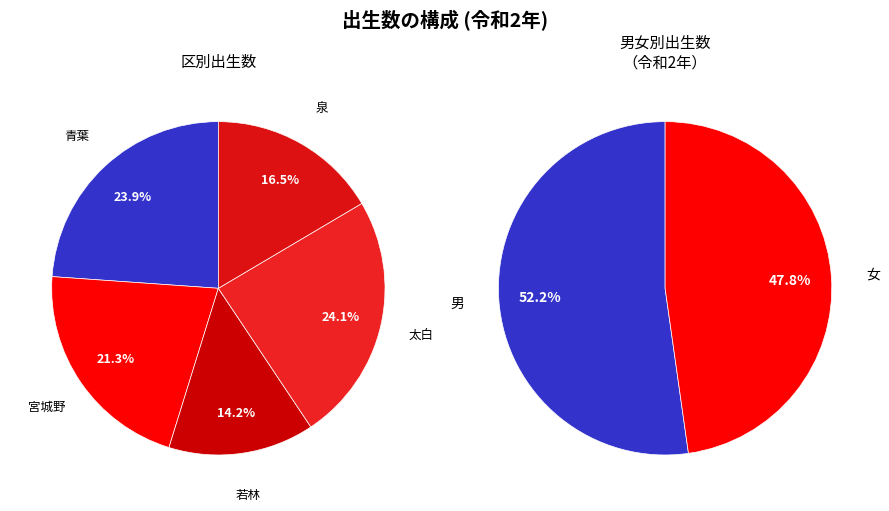

Which slice is the largest?

太白